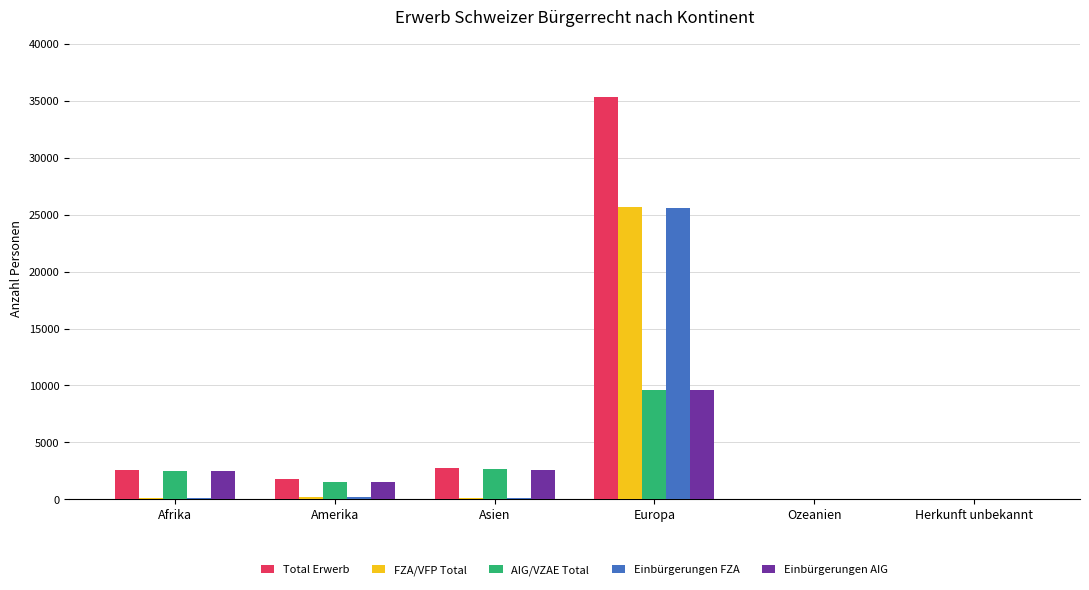

How many series are shown in this chart?

5